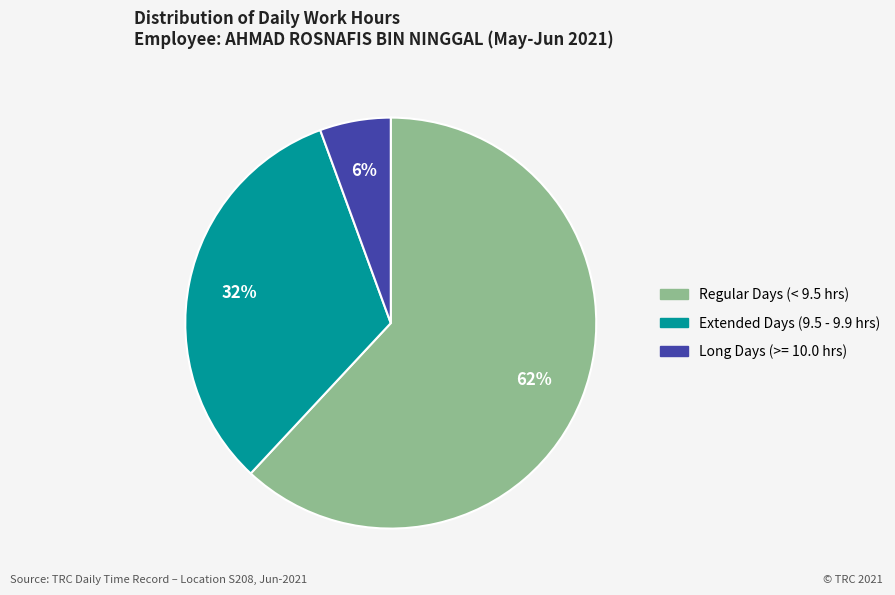

Is there any slice that represents more than half of the pie?

Yes